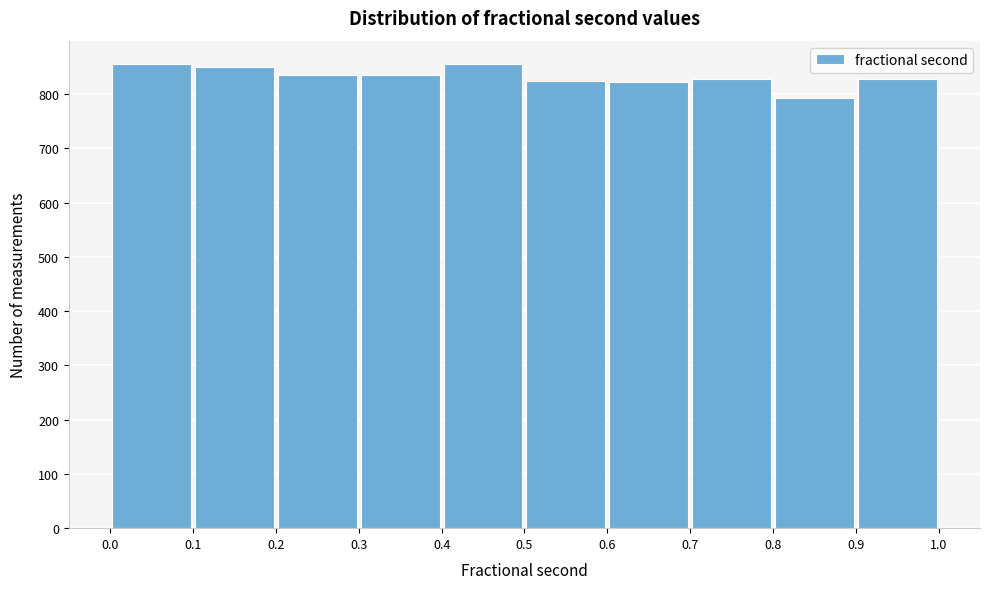

Reading left to right, list every bar in this chart as the range it spans on the x-axis followed by its height. The values are not printed on the chart, so give them approximately, as read against the axis.

0.0 to 0.1: 860
0.1 to 0.2: 850
0.2 to 0.3: 840
0.3 to 0.4: 840
0.4 to 0.5: 860
0.5 to 0.6: 820
0.6 to 0.7: 820
0.7 to 0.8: 830
0.8 to 0.9: 790
0.9 to 1.0: 830